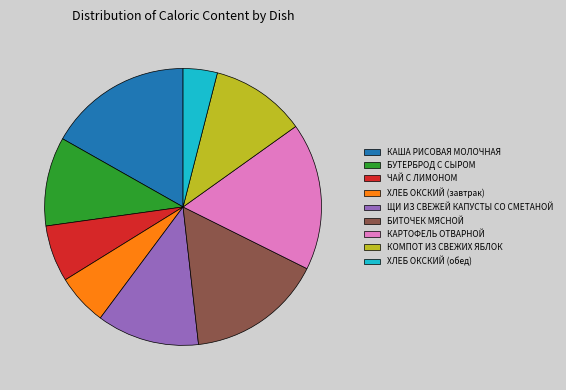

Combined, do КОМПОТ ИЗ СВЕЖИХ ЯБЛОК and ЧАЙ С ЛИМОНОМ account for over 50%?

No